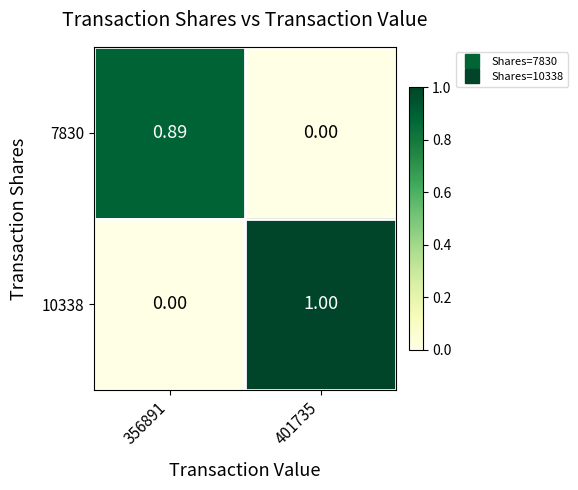

Reading left to right, list all the values displayed in this chart.

7830: 356891=0.9	401735=0.0
10338: 356891=0.0	401735=1.0